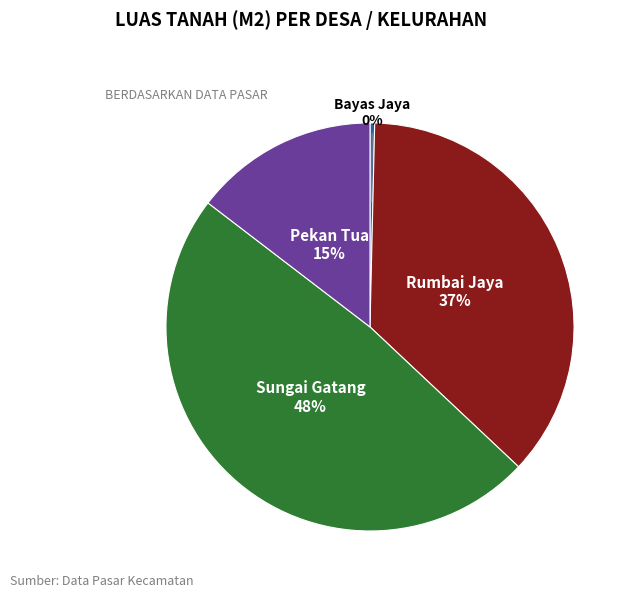

What is the largest slice in the pie chart?

Sungai Gatang